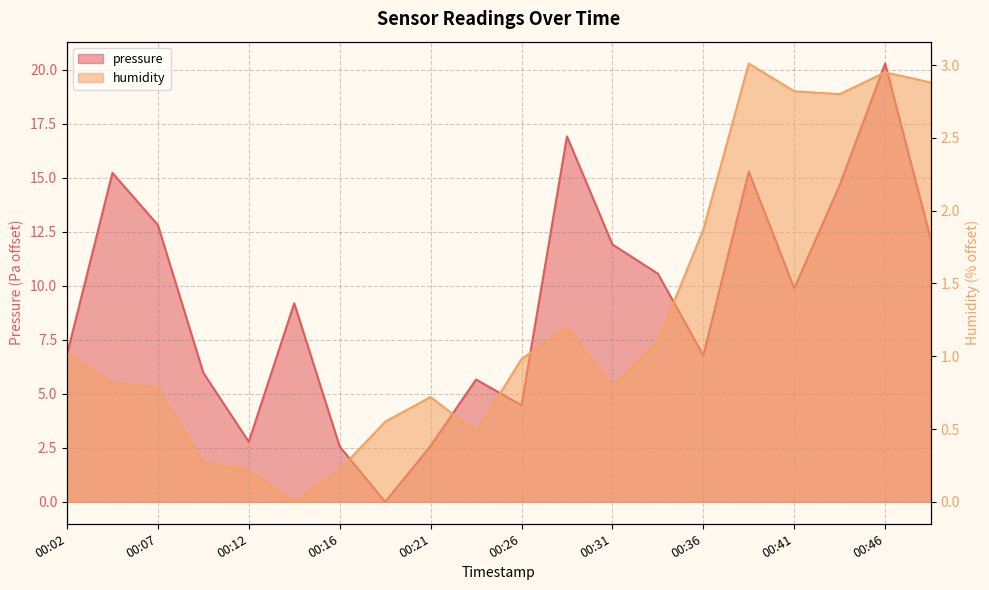

Which series changed the most between 00:24 and 00:43?

pressure